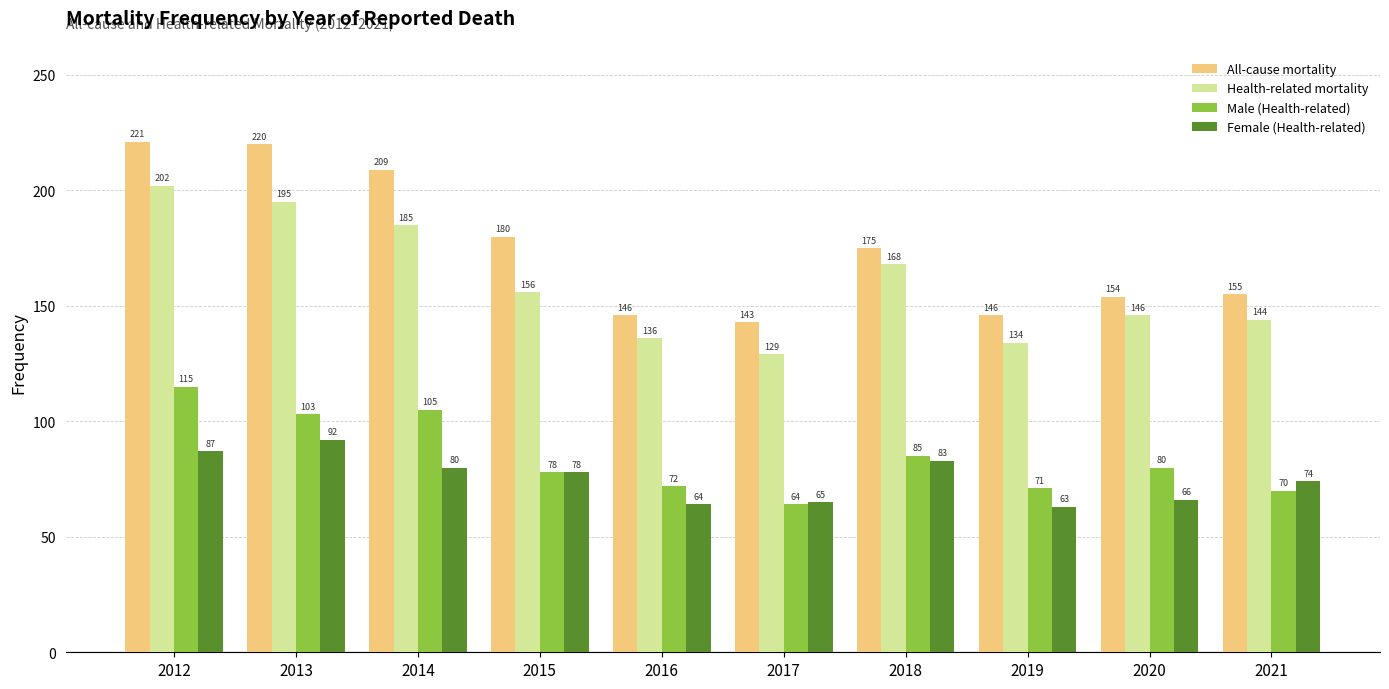

At which label does Female (Health-related) reach its peak?

2013